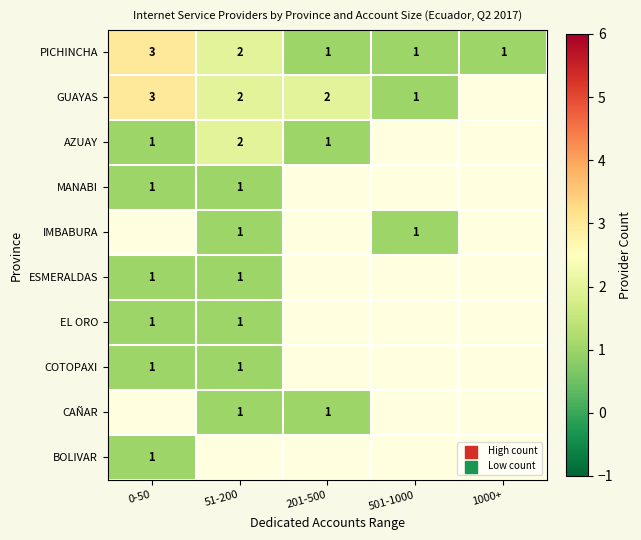

Between 0-50 and 51-200, which is larger?

0-50